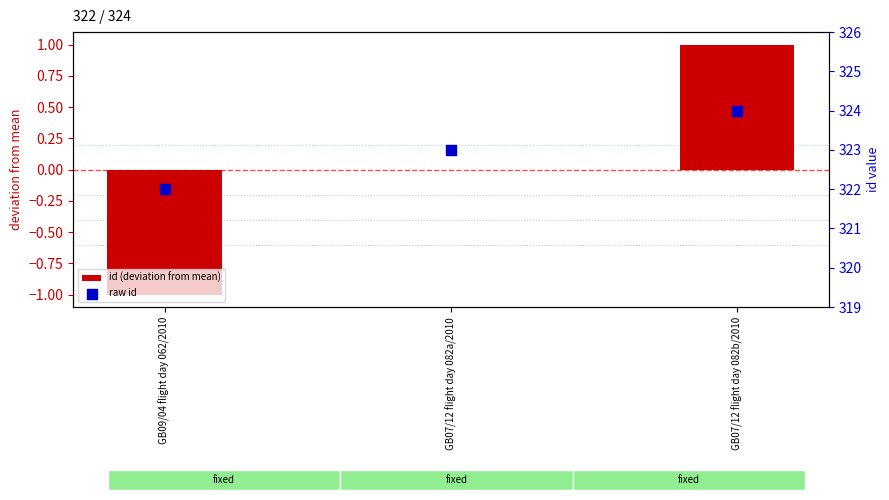

What are all the series names shown in the legend?

id (deviation from mean), raw id